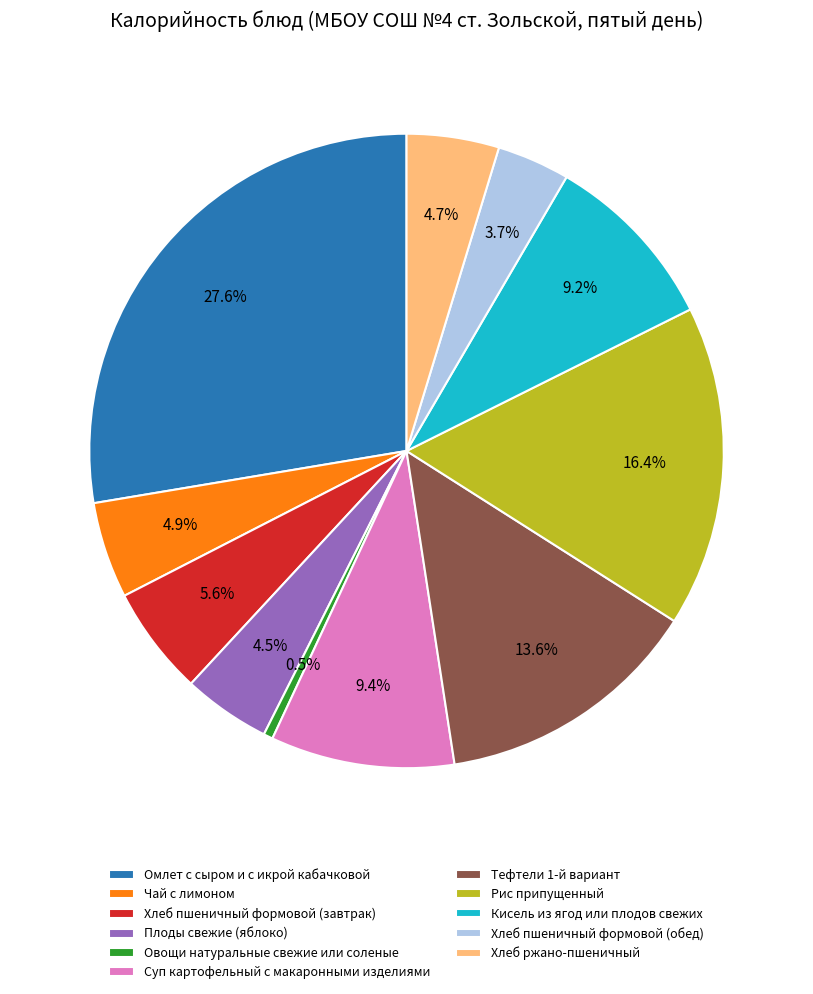

True or false: Чай с лимоном accounts for 5% of the total.

True